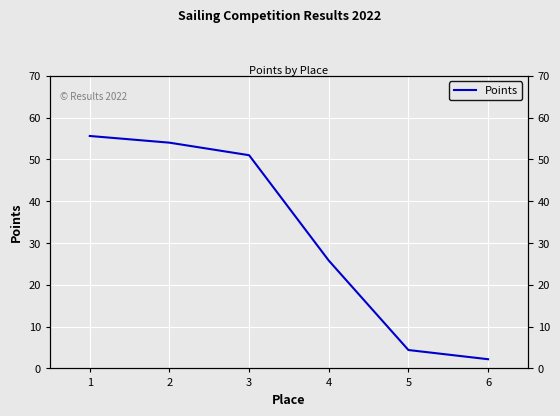

Read the value at 6.

2.2